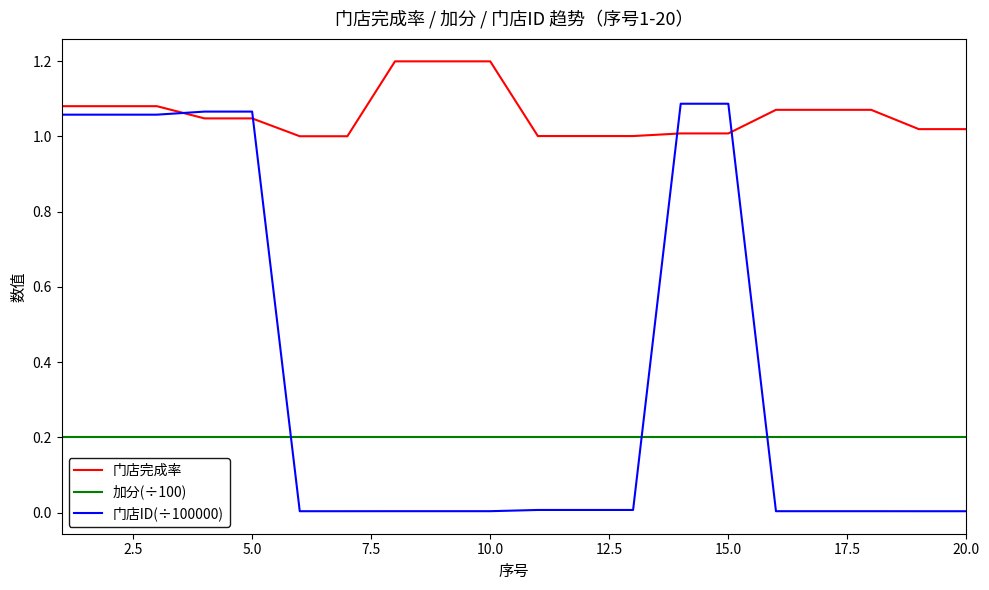

Which series has the largest range (max minus min)?

门店ID(÷100000)